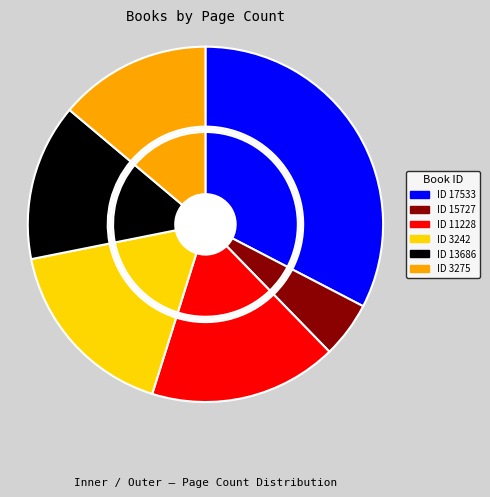

Rank the categories by value from lowest to highest.

15727, 3275, 13686, 3242, 11228, 17533